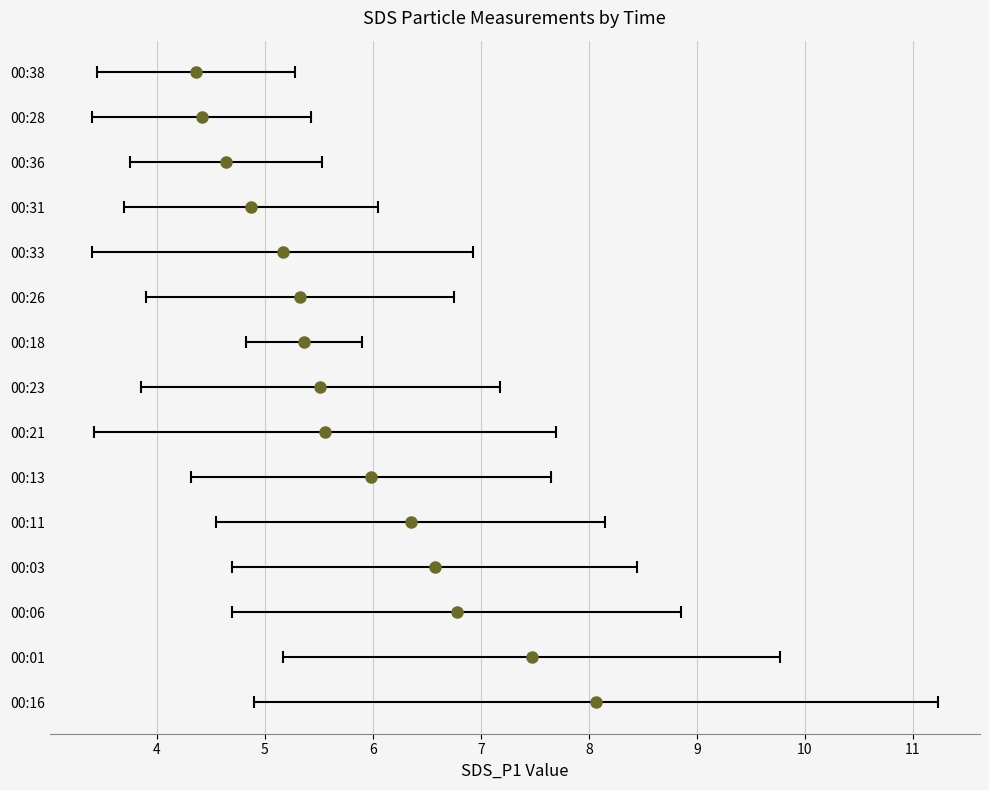

At which label does SDS_P1 first exceed 7?

00:01